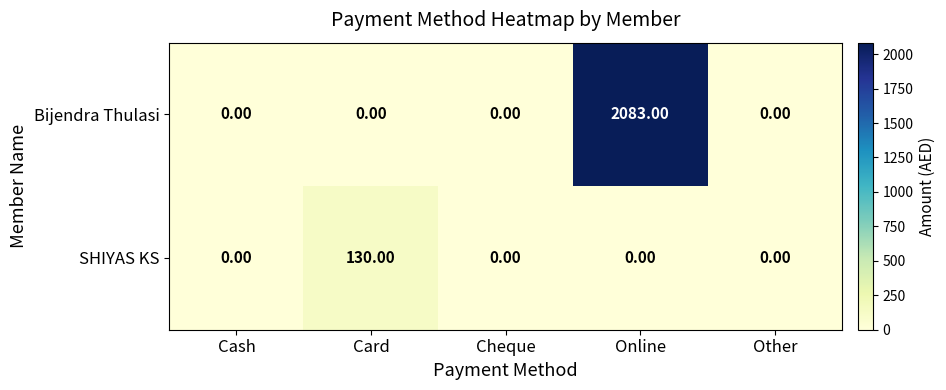

Which category has the highest value in the SHIYAS KS series?

Card